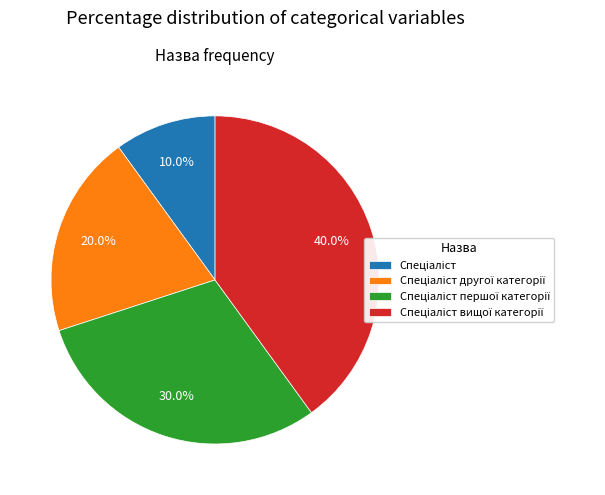

Is there any slice that represents more than half of the pie?

No